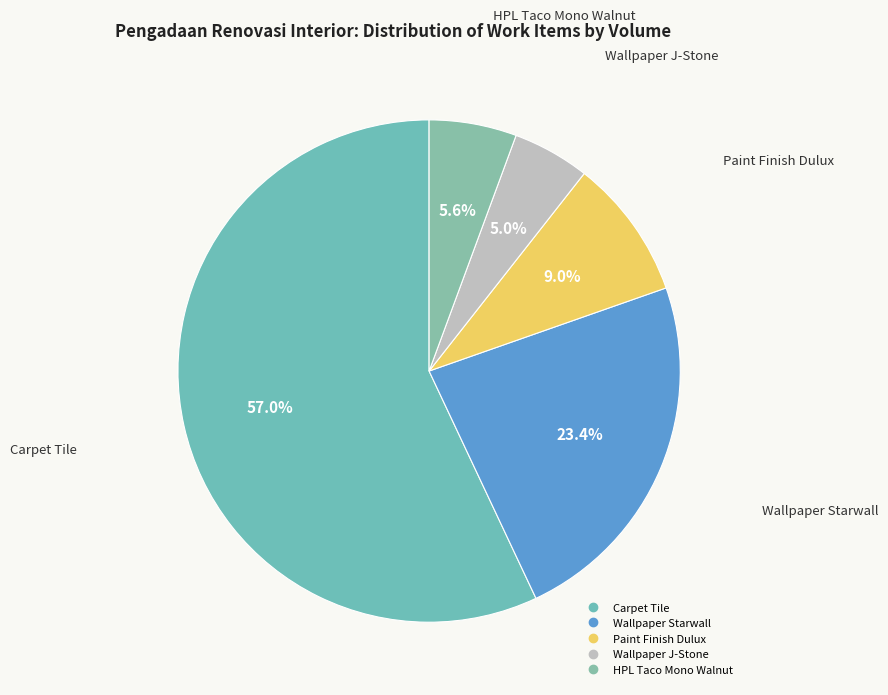

What portion of the pie excludes Wallpaper Starwall?

76.6%